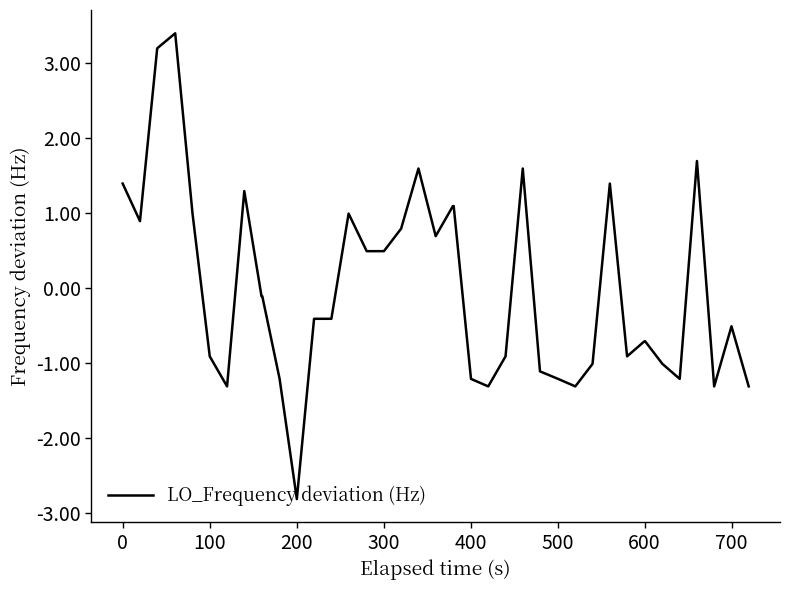

What is the minimum value shown in the chart?

-2.8